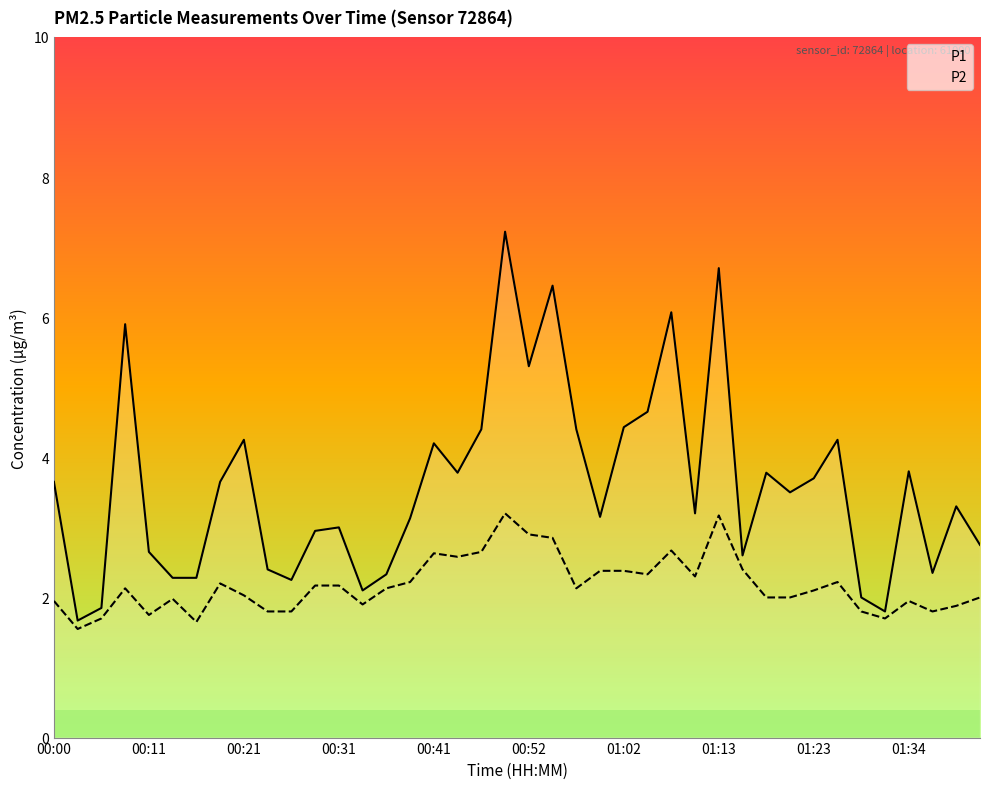

Rank the series by their maximum value, from lowest to highest.

P2, P1